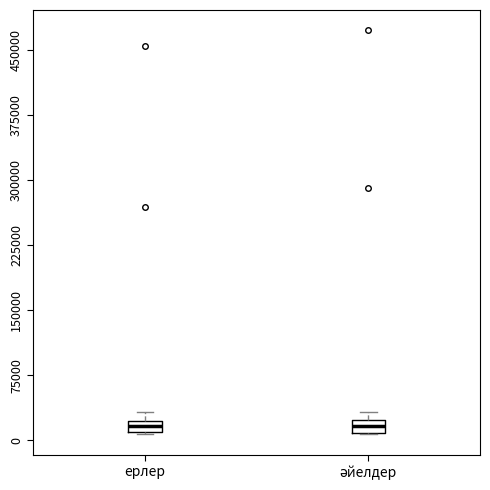

Where is the upper edge of the box for ерлер on the y-axis? The values are not printed on the chart, so give them approximately, as read against the axis.

20000